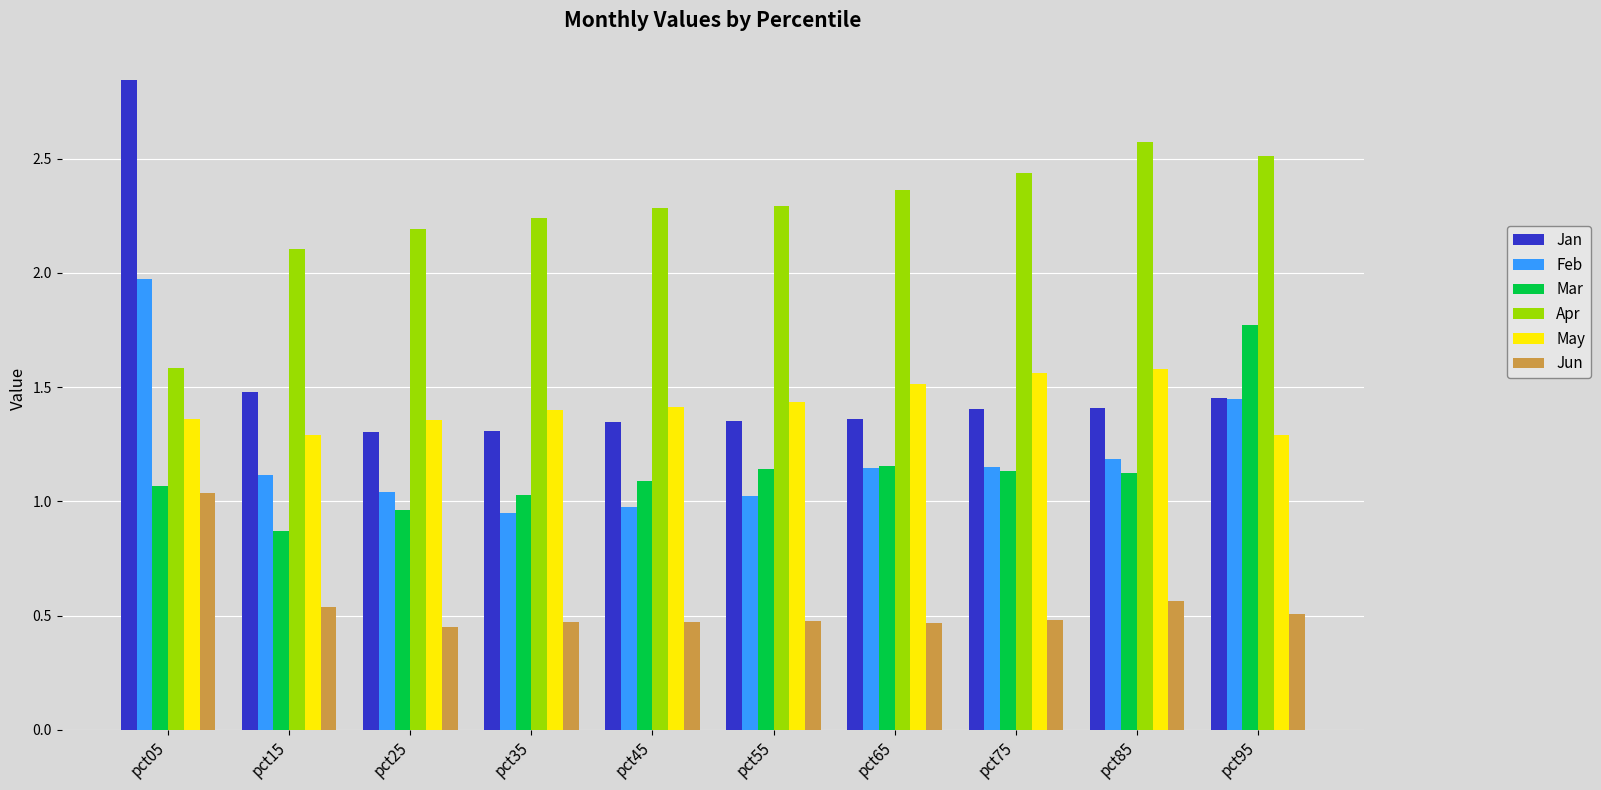

True or false: Feb has a value of 1.0 at pct25.

True